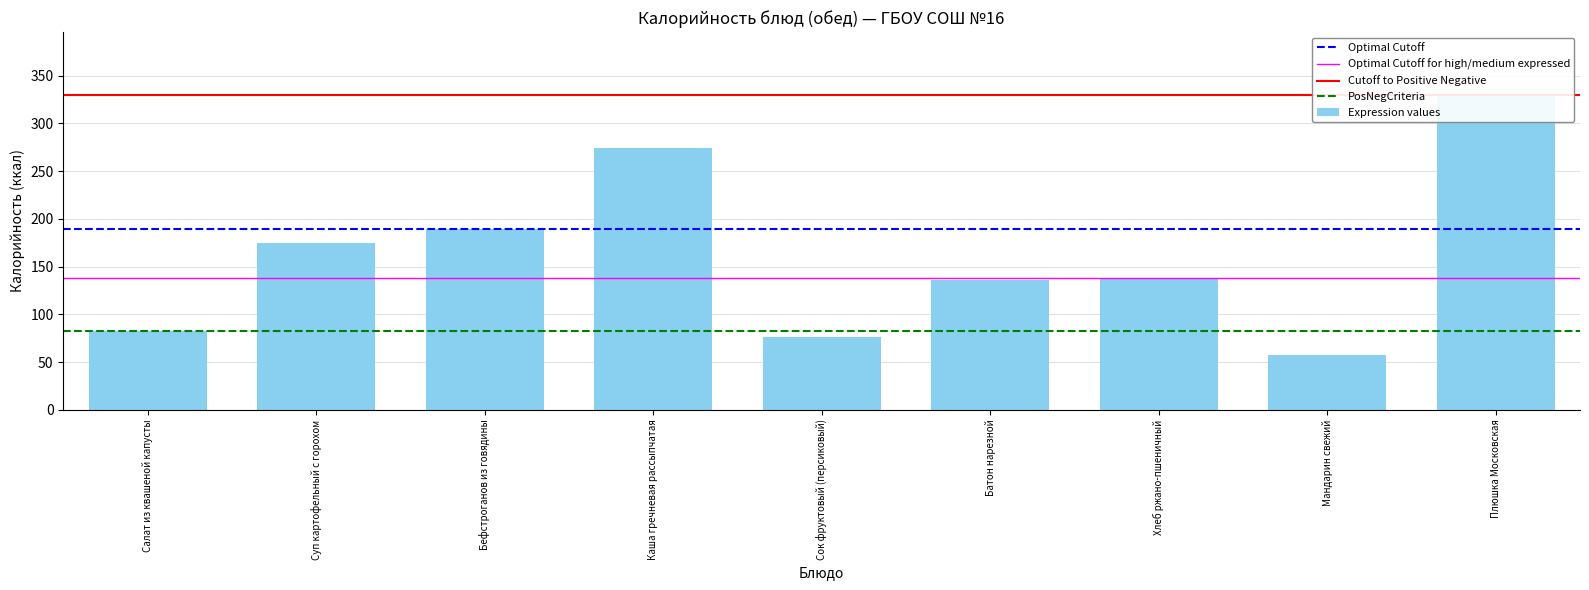

The value at Сок фруктовый (персиковый) is 76.0. True or false?

True